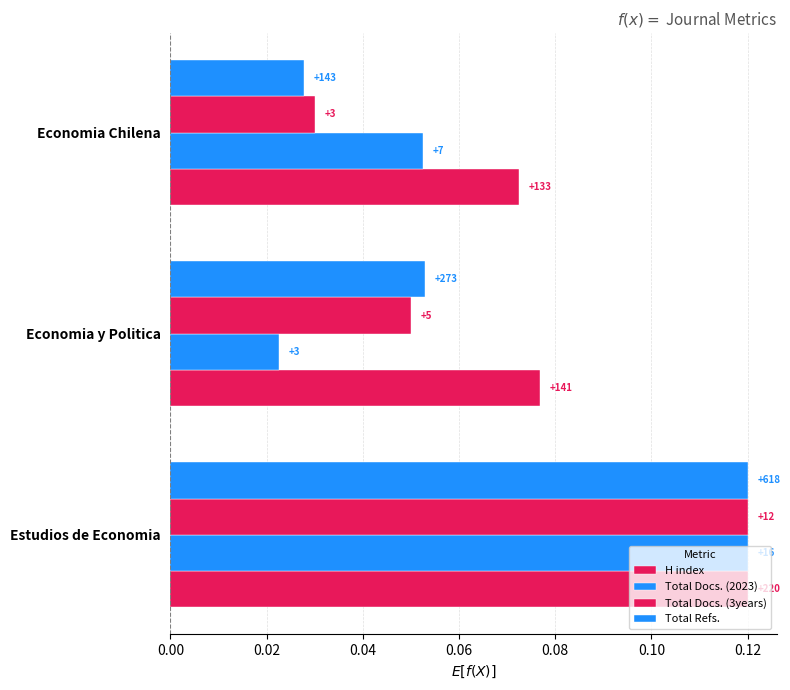

How many categories are shown in the chart?

3